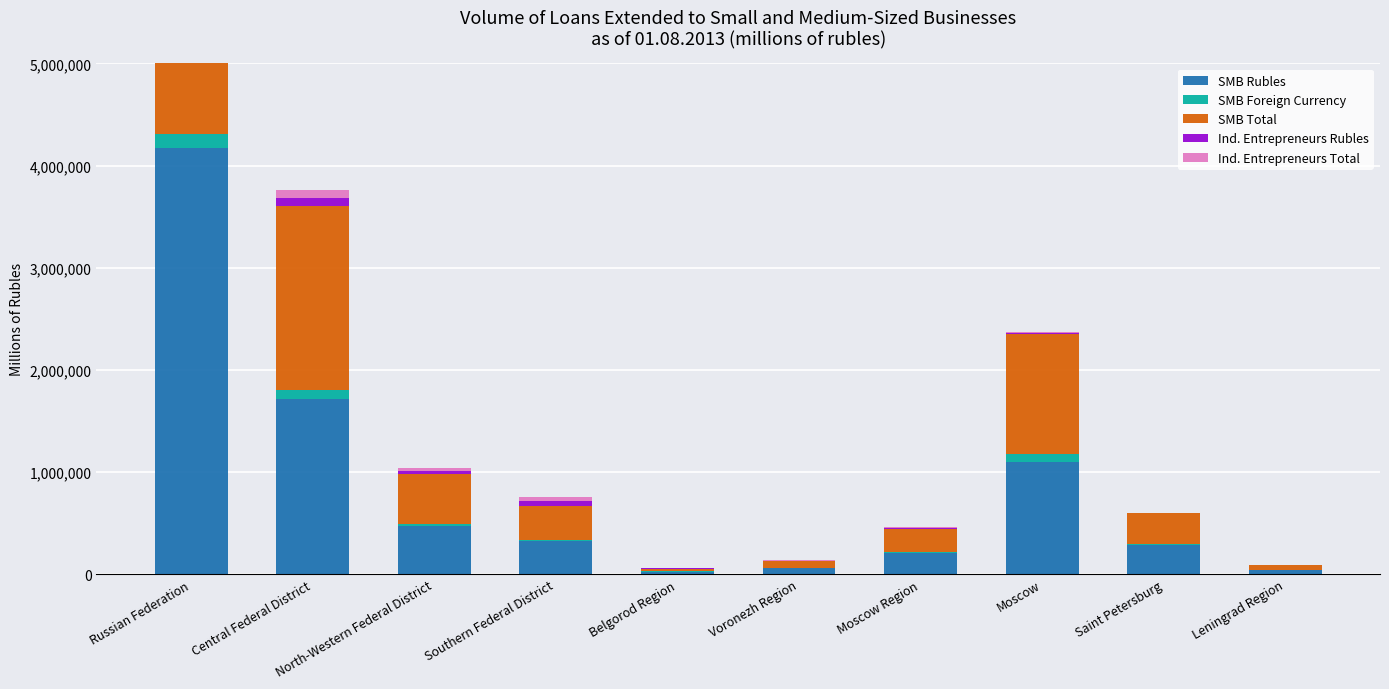

Where does the SMB Foreign Currency series first go above 15965?

Russian Federation